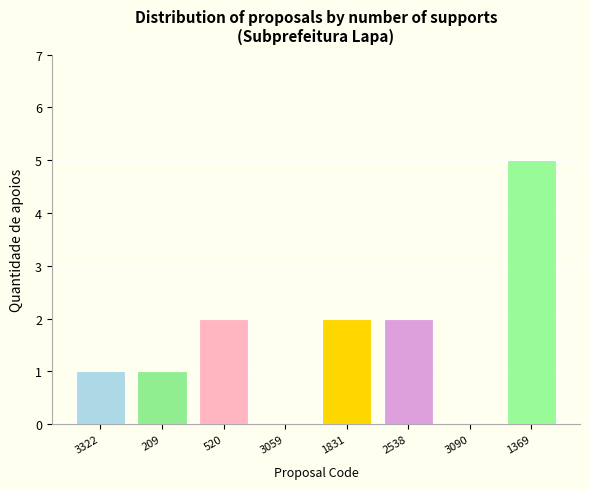

Rank the categories by value from lowest to highest.

3059, 3090, 3322, 209, 520, 1831, 2538, 1369